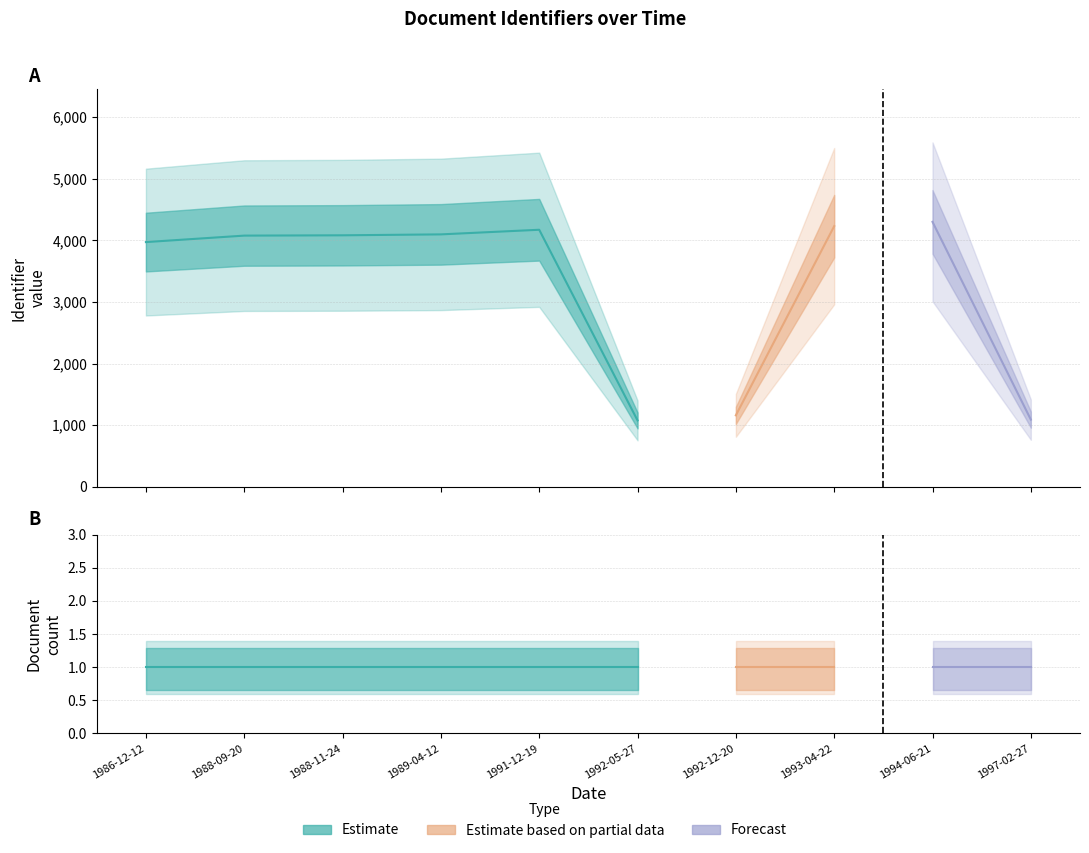

True or false: there are more than 2 points higher than both neighbors.

False